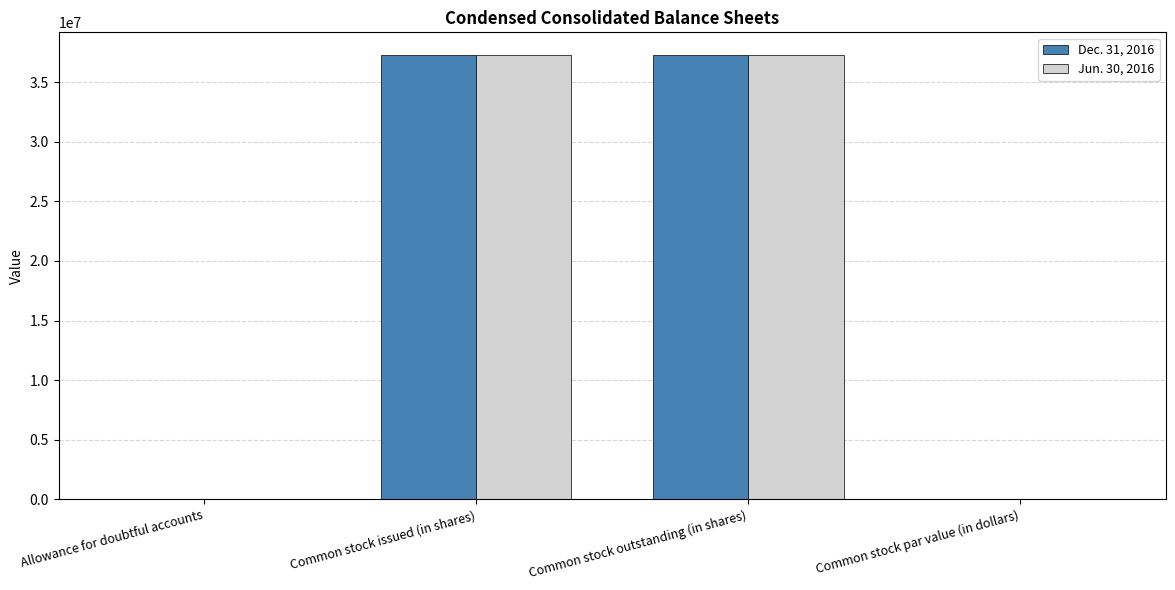

Which series has the largest range (max minus min)?

Dec. 31, 2016